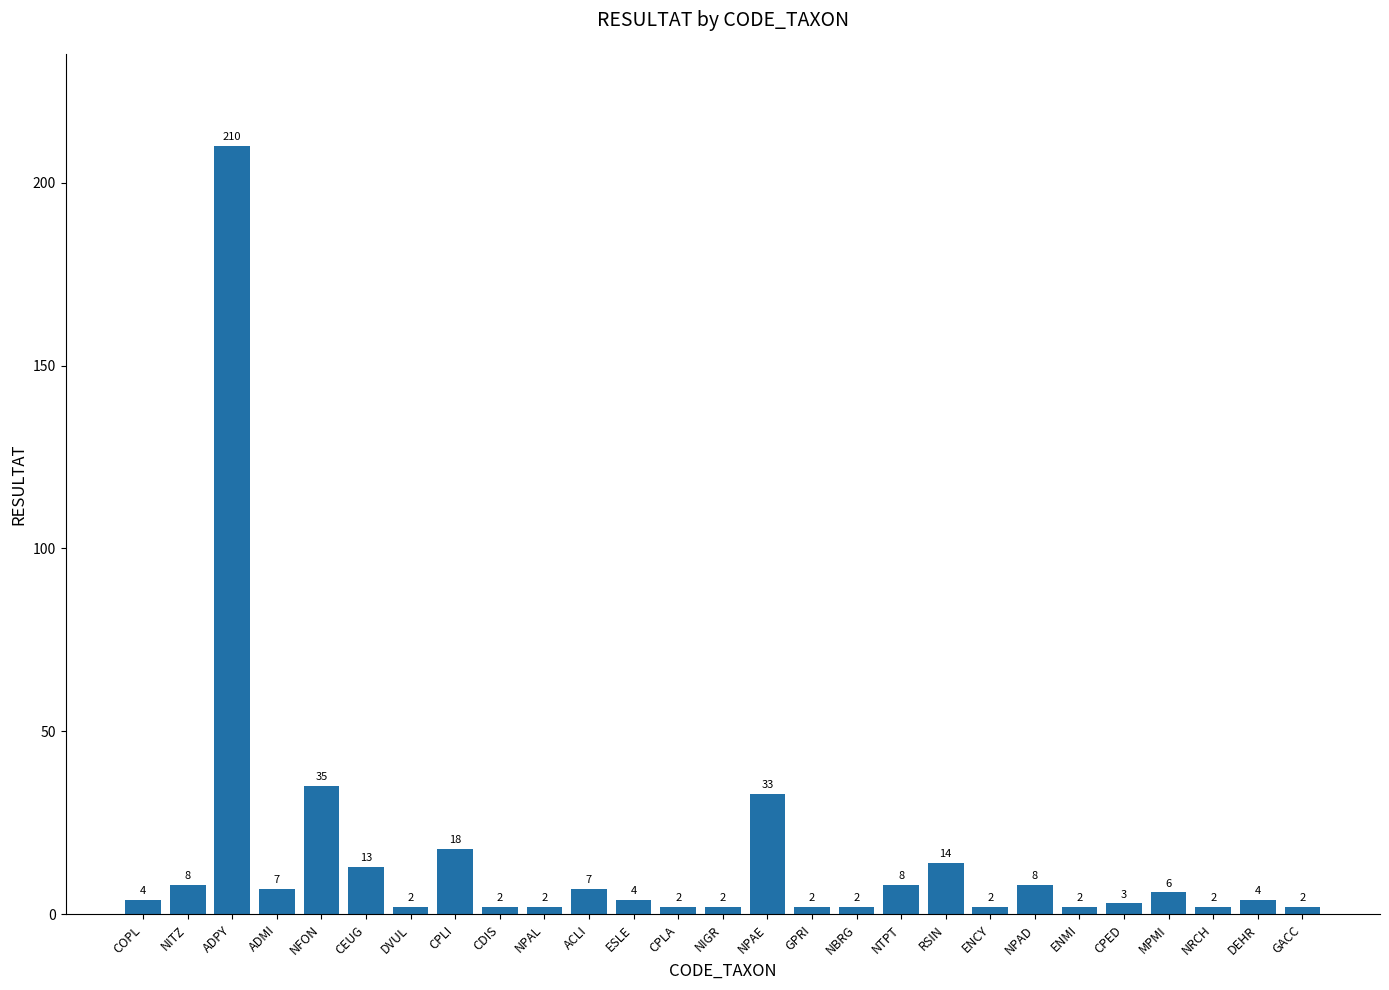

What is the maximum value shown in the chart?

210